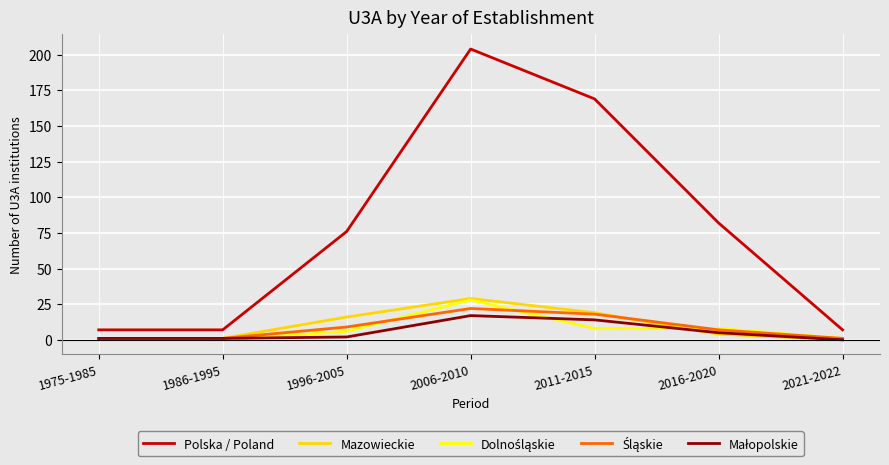

What is the maximum value shown in the chart?

204